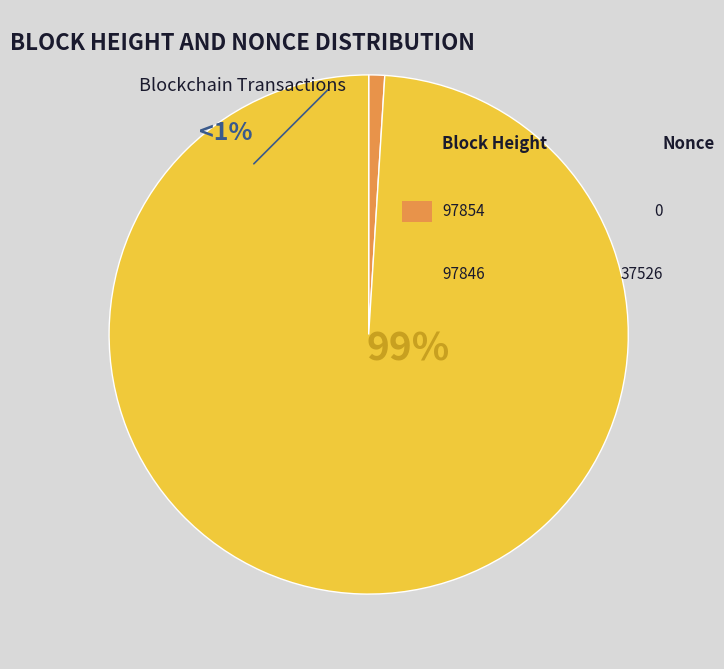

What percentage is NOT represented by 97854?

100.0%